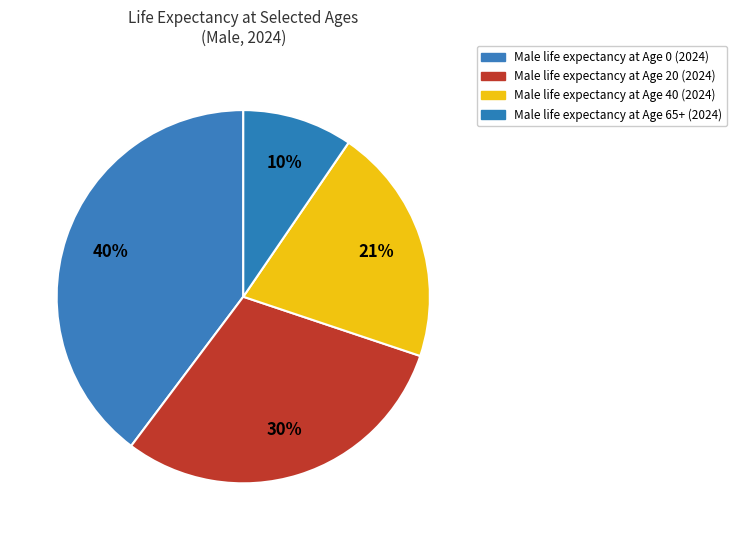

How many segments does this pie chart have?

4